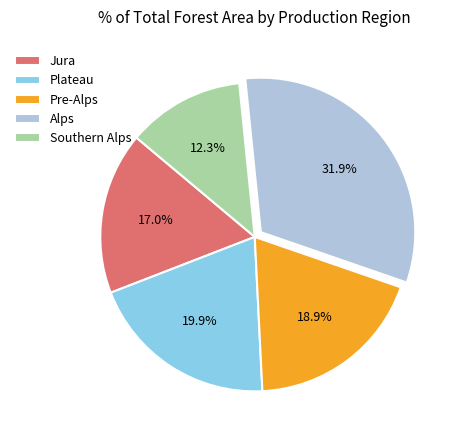

Count the number of slices in the pie.

5